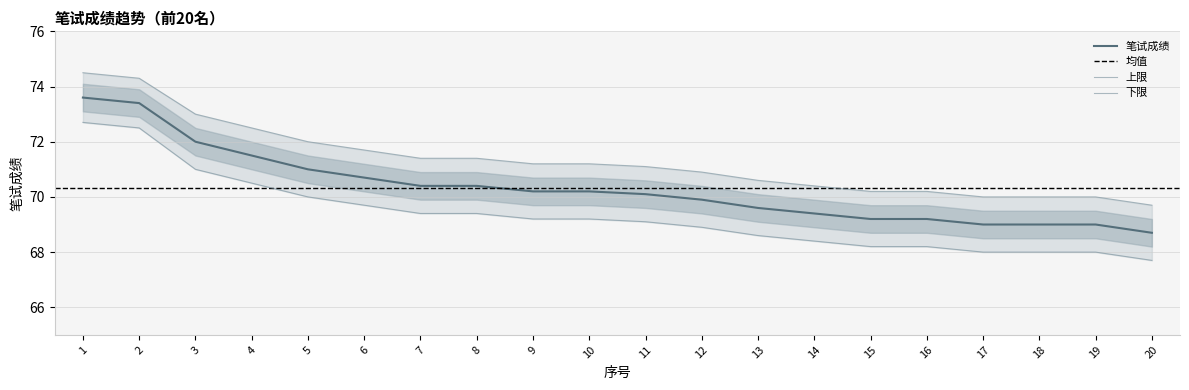

What is the difference between the maximum and minimum values in the 下限 series?

5.0